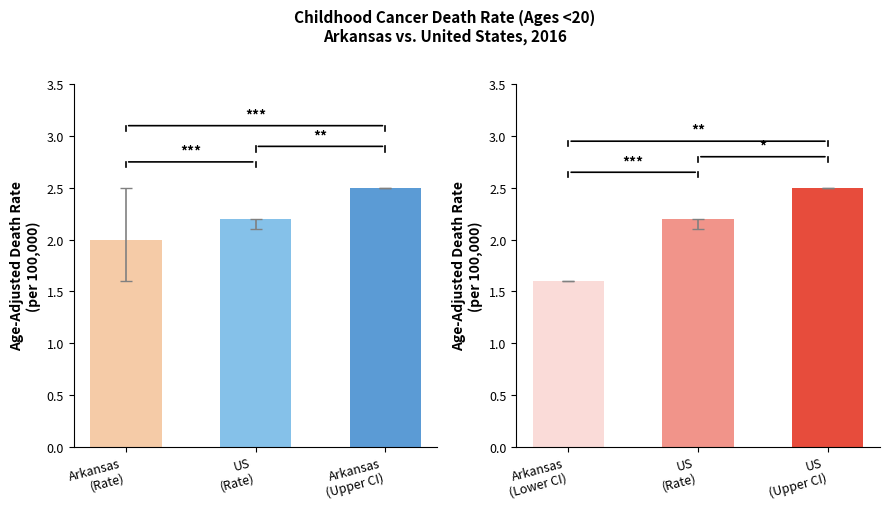

How many values in the Rate (Right Panel) series exceed 2?

2